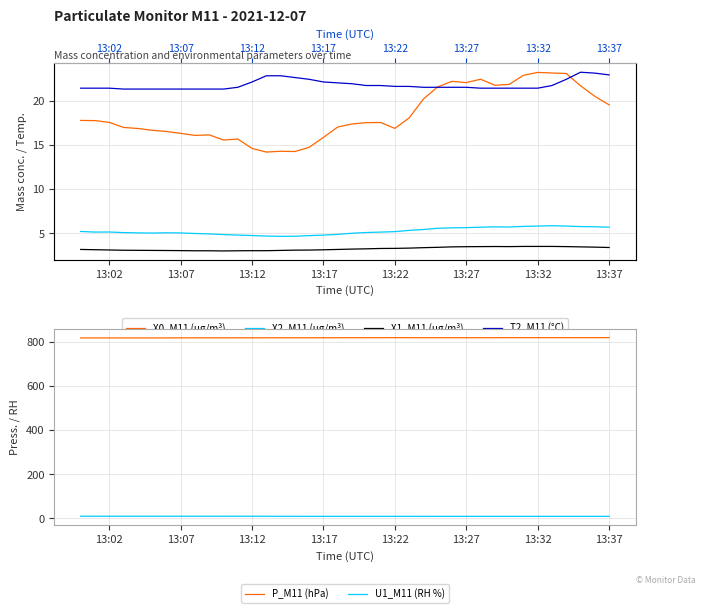

Which series has the widest spread of values?

X0_M11 (μg/m³)